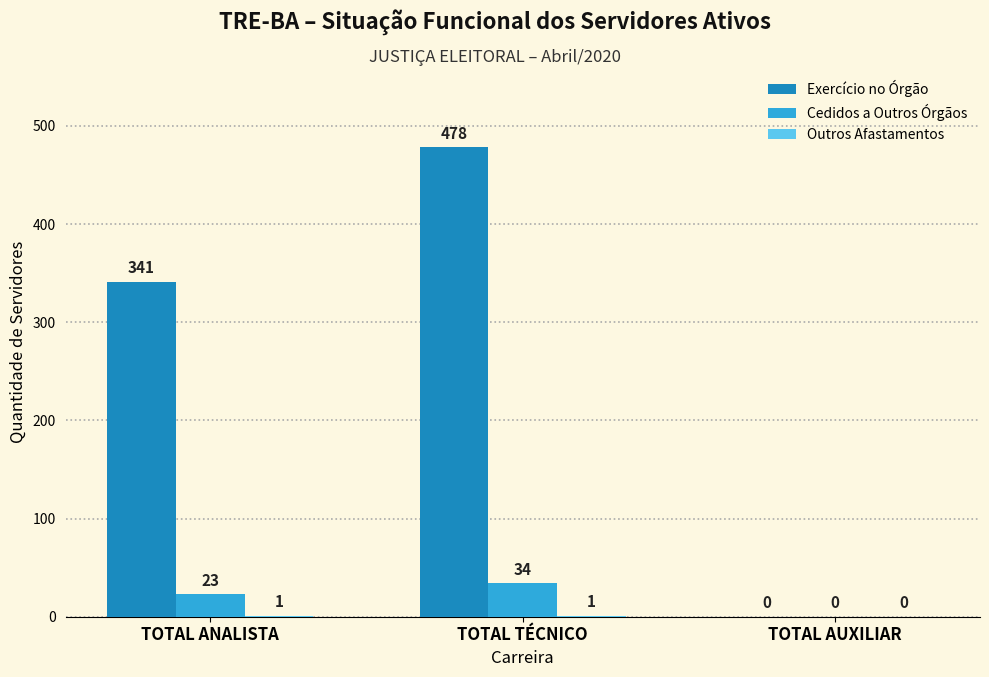

Which series has the largest total across all categories?

Exercício no Órgão